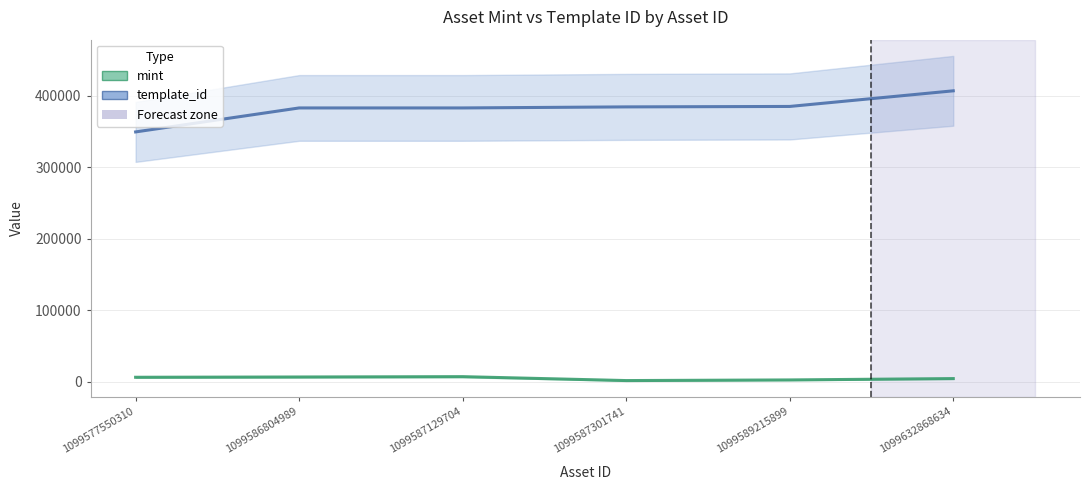

How many lines are shown in the chart?

2